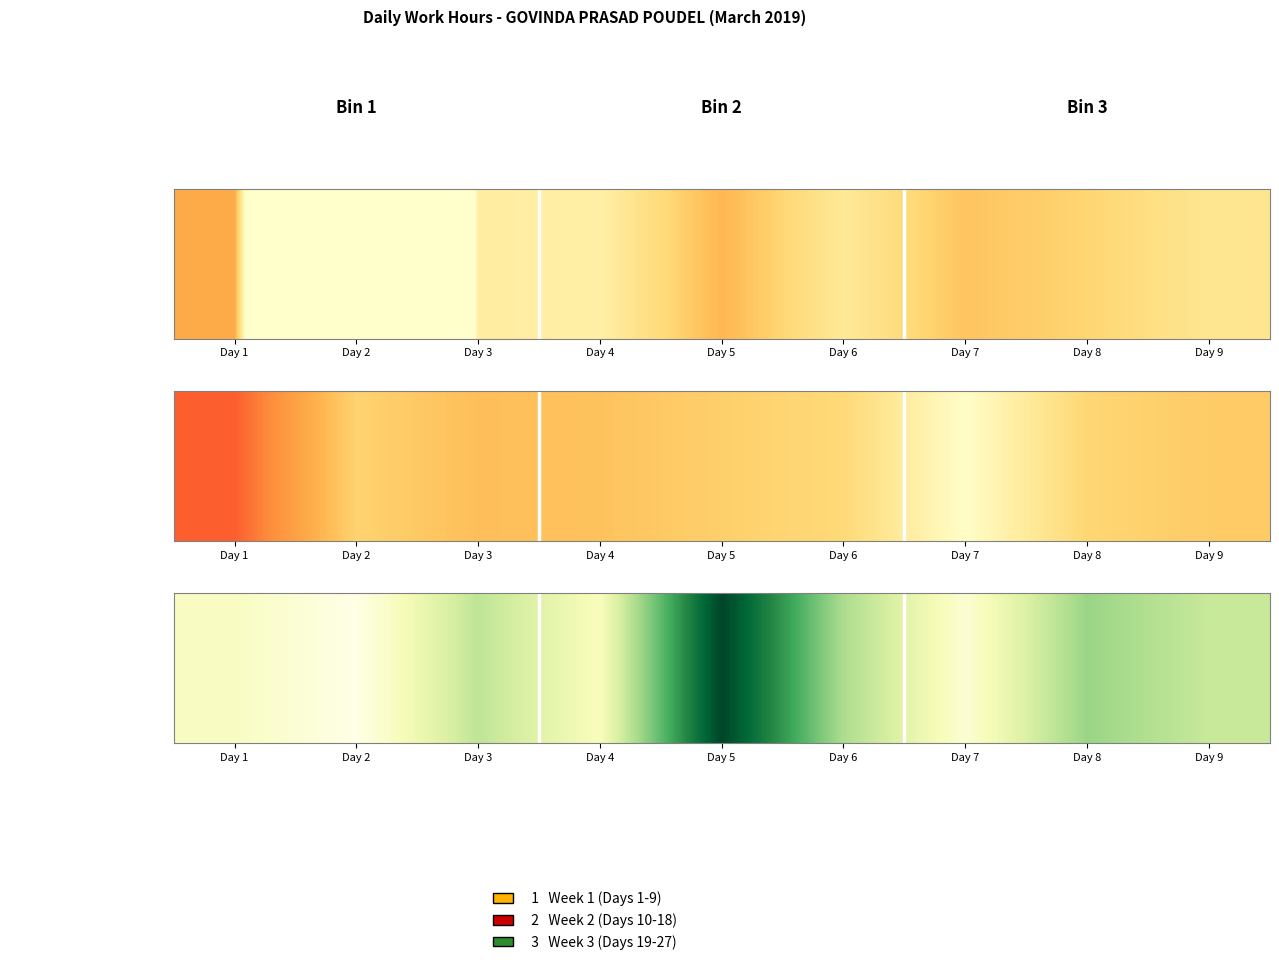

Count the number of categories in the chart.

9